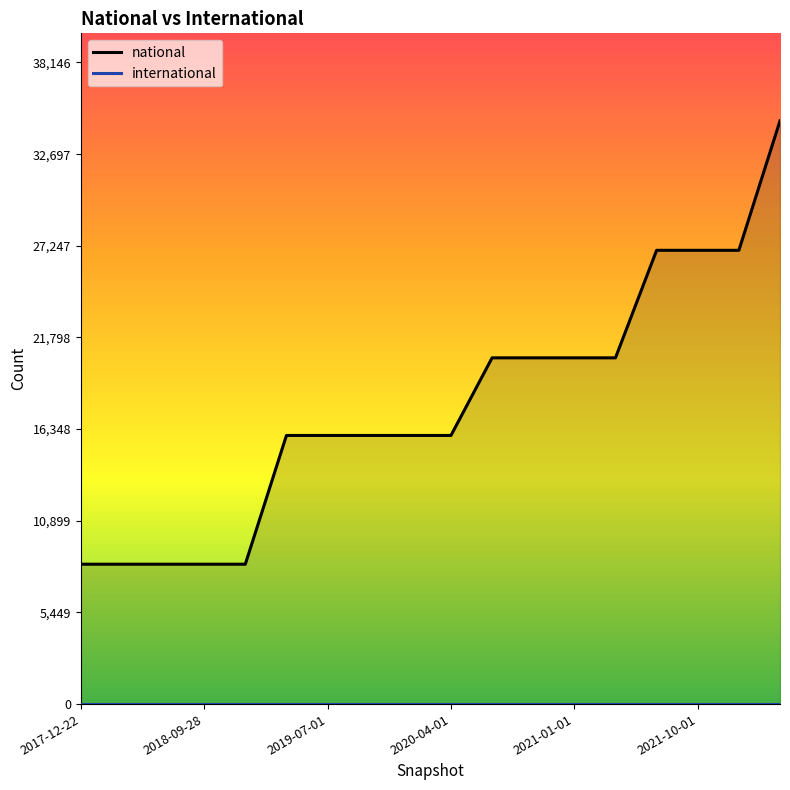

Rank the series at 16 from highest to lowest value.

national, international